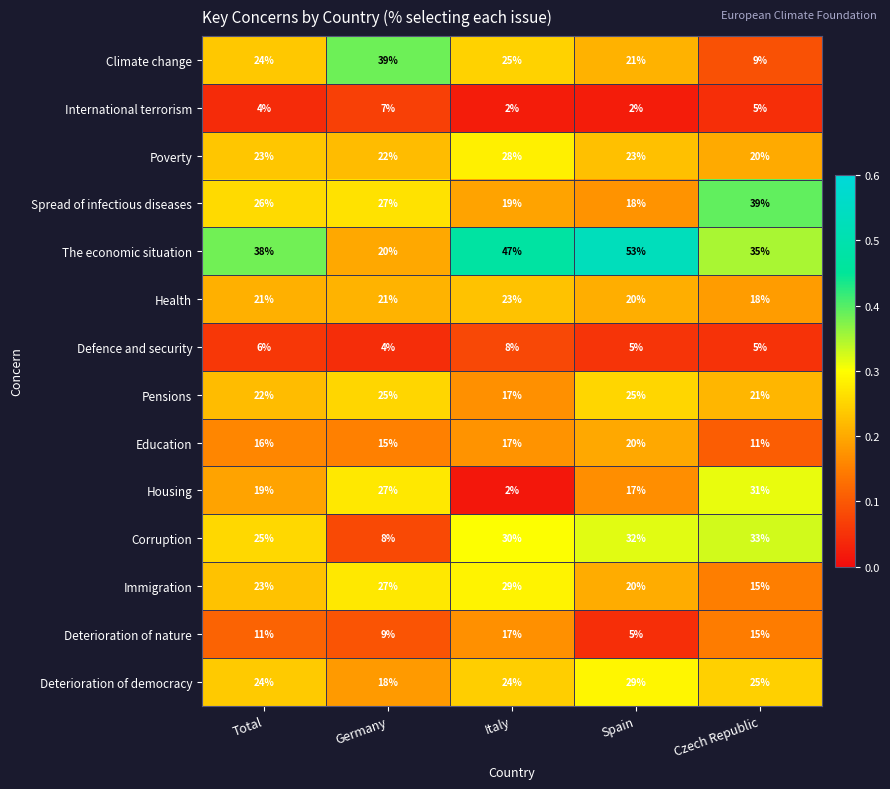

What is the maximum value shown in the chart?

53